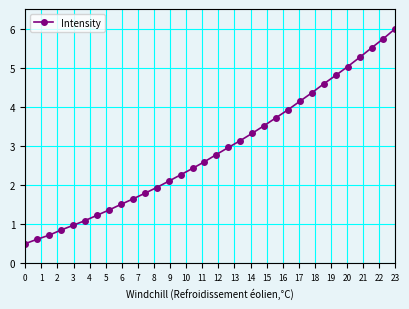

Reading left to right, transcribe all the data shown in this chart.

0.5	0.6	0.7	0.8	1.0	1.1	1.2	1.4	1.5	1.6	1.8	1.9	2.1	2.3	2.4	2.6	2.8	3.0	3.1	3.3	3.5	3.7	3.9	4.1	4.4	4.6	4.8	5.0	5.3	5.5	5.7	6.0